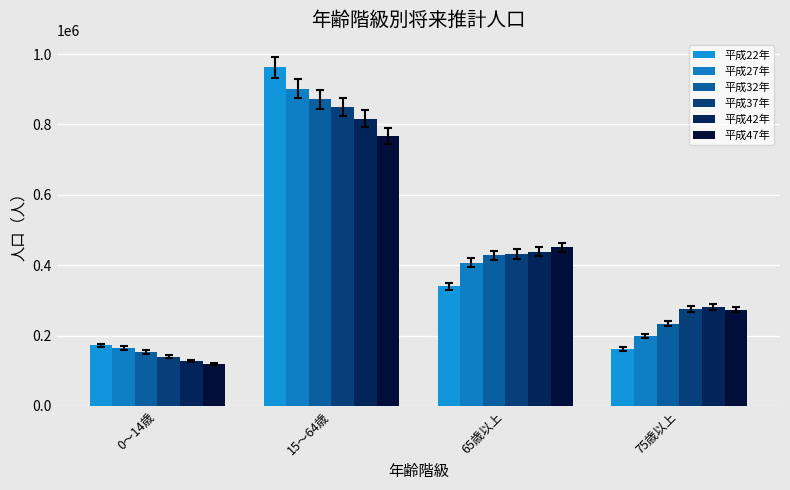

Which series has the largest total across all categories?

平成37年